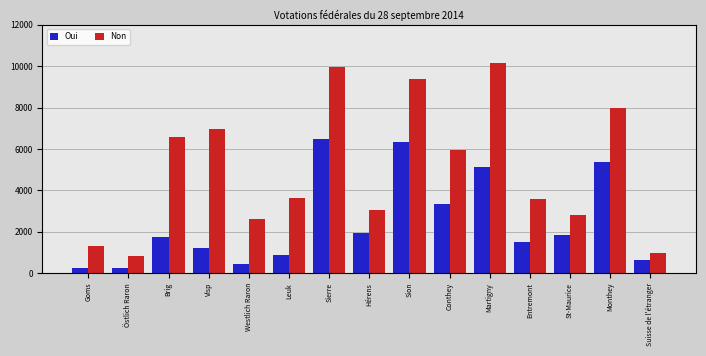

Which series changed the most between Östlich Raron and St-Maurice?

Non